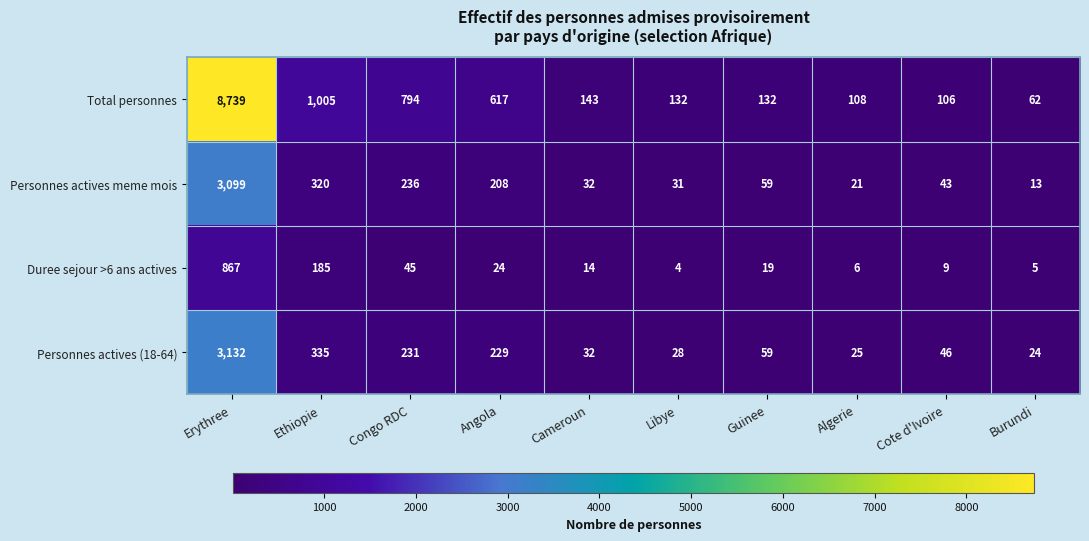

What is the difference between the highest and lowest values at Guinee?

113